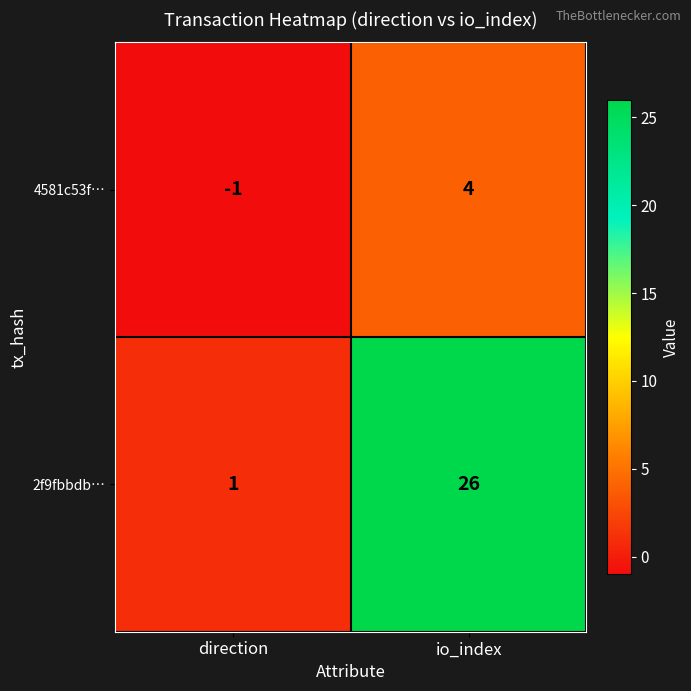

The 4581c53f… series shows 4 at io_index. True or false?

True